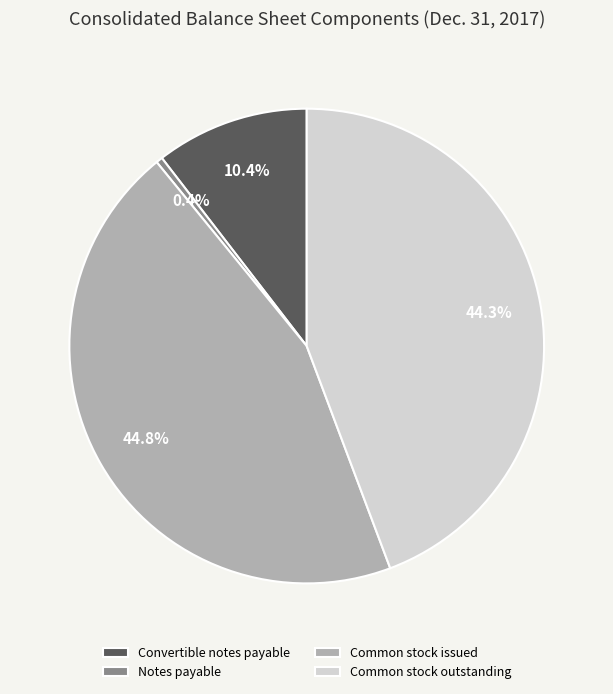

Rank the categories by value from highest to lowest.

Common stock issued, Common stock outstanding, Convertible notes payable, Notes payable